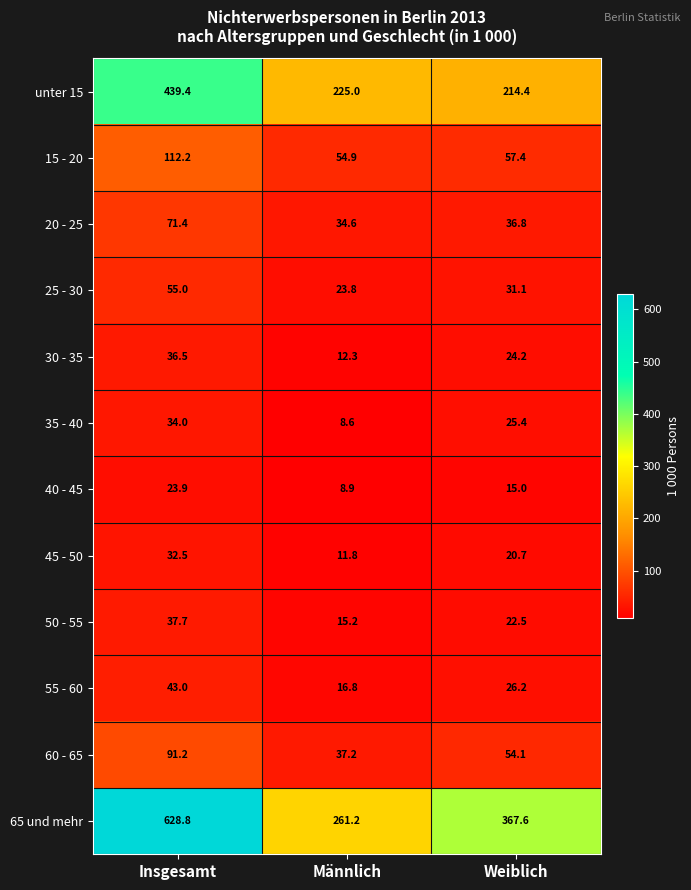

At how many categories does at least one series exceed 406?

1